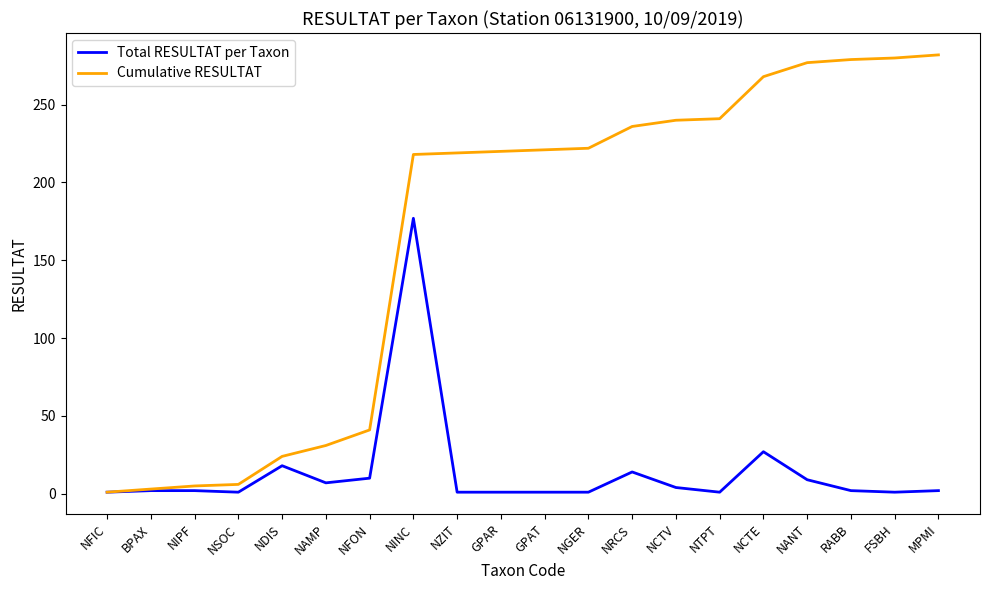

What position from the left is NANT?

17